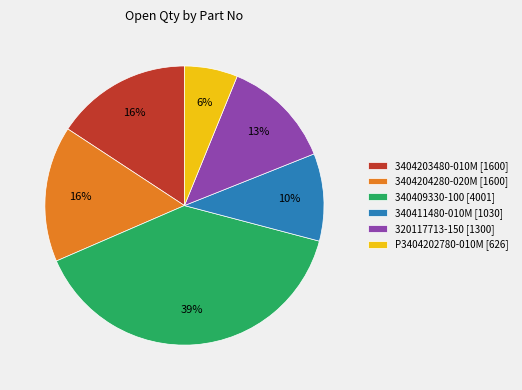

The 3404204280-020M slice represents 16% of the pie. True or false?

True